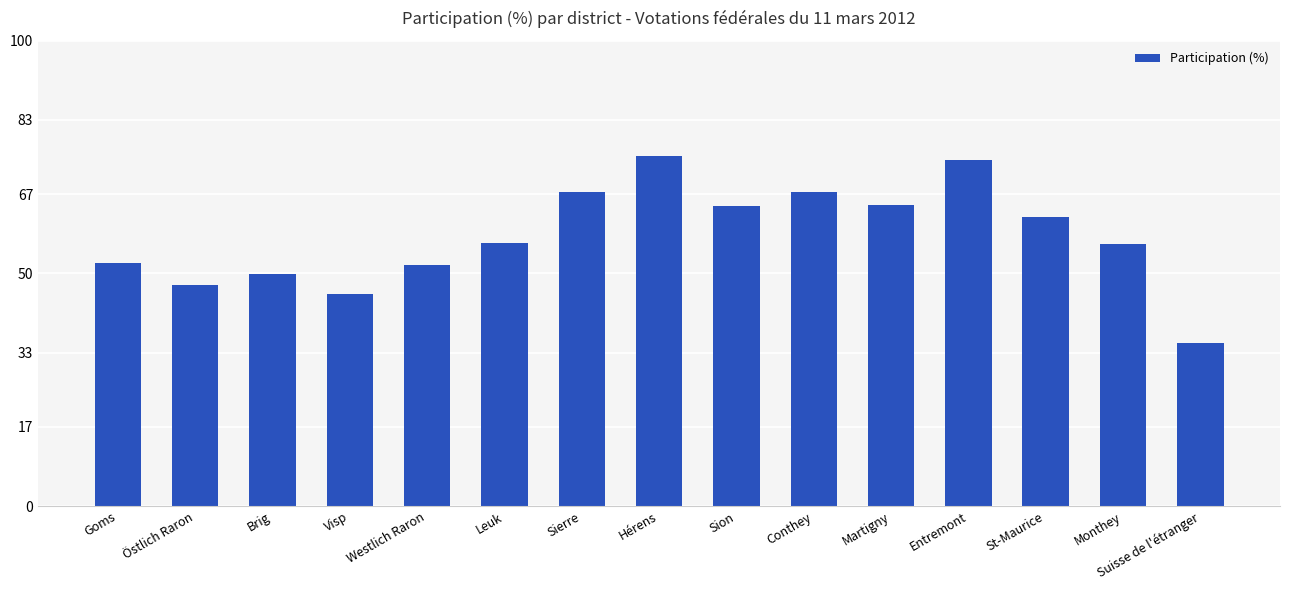

What is the difference between the maximum and minimum values?

40.1